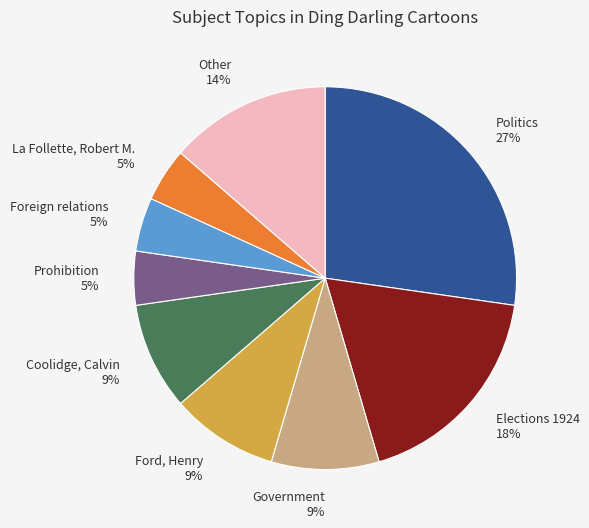

Is it true that Elections 1924 18% is 7% of the pie?

False